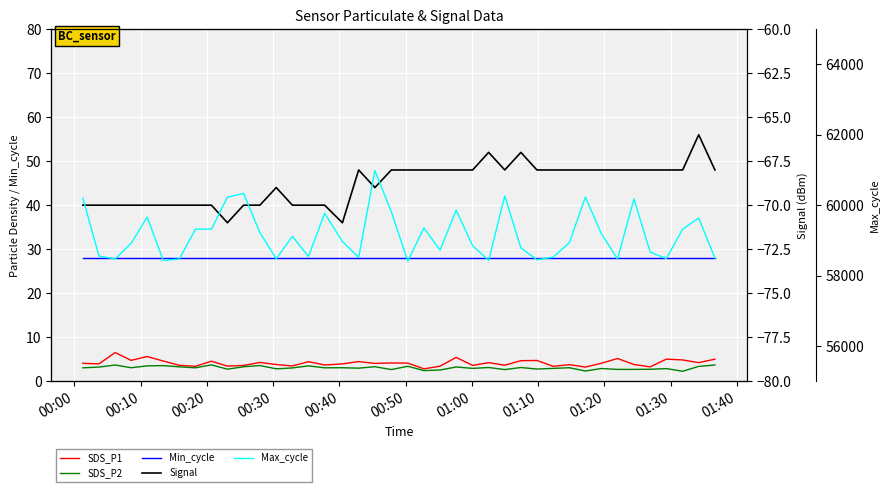

What is the average value of the Signal series?

-68.8